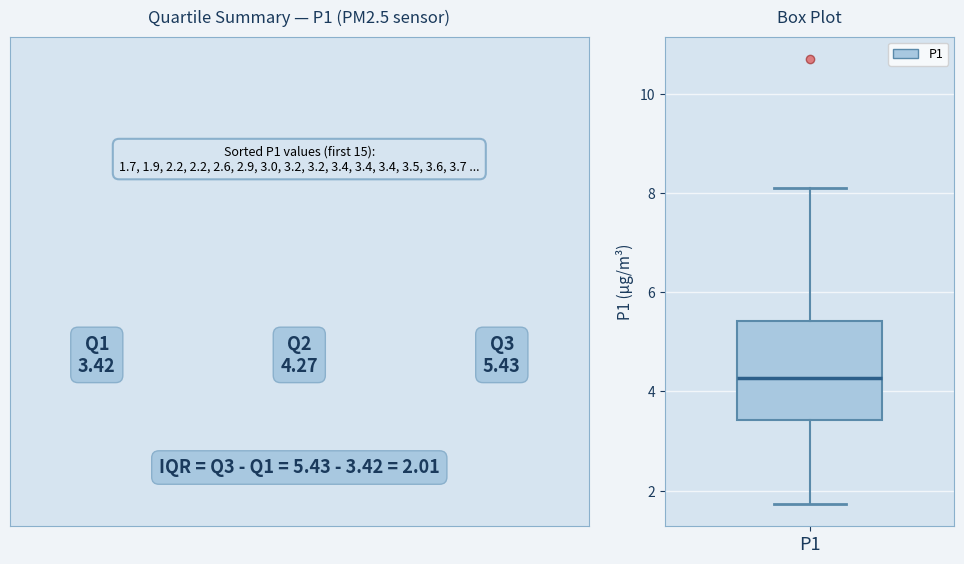

Read this box plot against the y-axis: the position of the median line, the range covered by the box, and the ends of both whiskers. The values are not printed on the chart, so give them approximately, as read against the axis.

median 4.2, box 3.4 to 5.4, whiskers 1.8 to 8.2